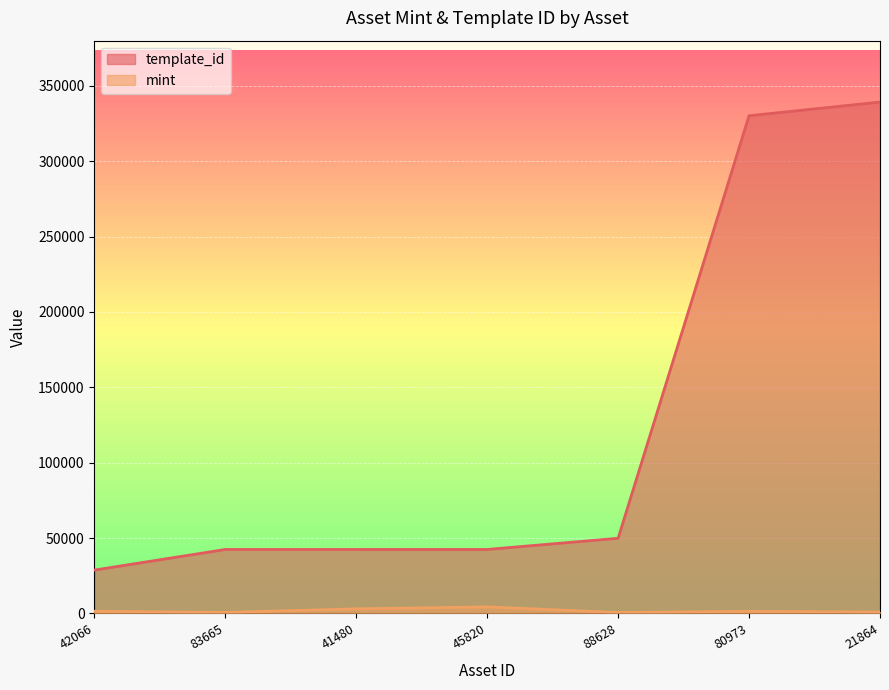

Which series has the largest total across all categories?

template_id